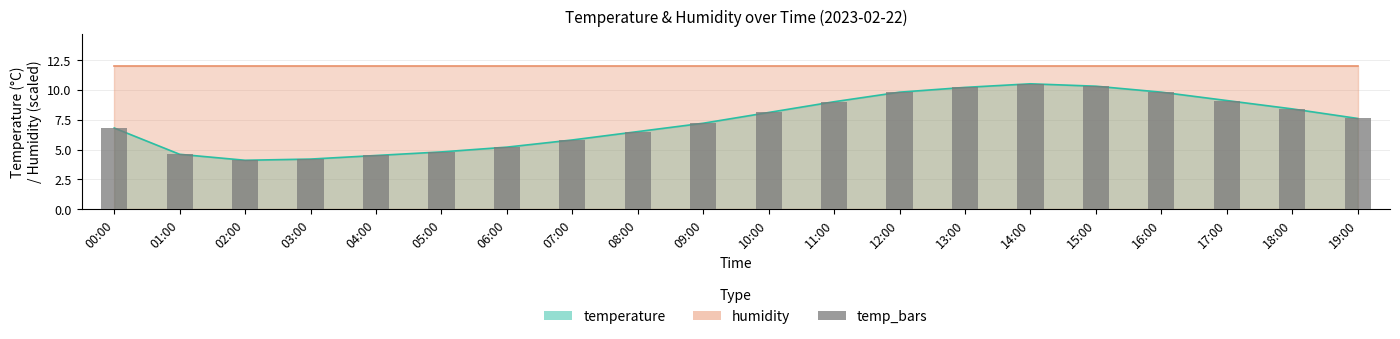

List the labels in order of value, largest first.

14:00, 15:00, 13:00, 12:00, 16:00, 17:00, 11:00, 18:00, 10:00, 19:00, 09:00, 00:00, 08:00, 07:00, 06:00, 05:00, 01:00, 04:00, 03:00, 02:00